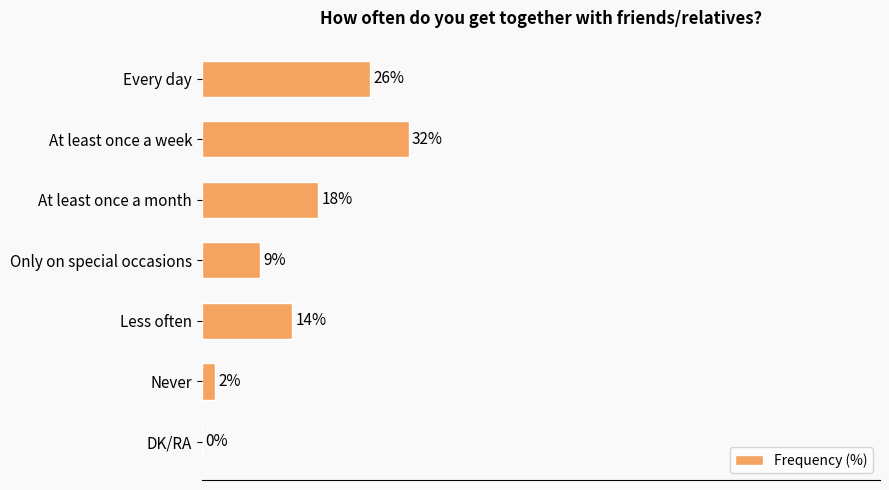

Which category has the highest value across all series?

At least once a week